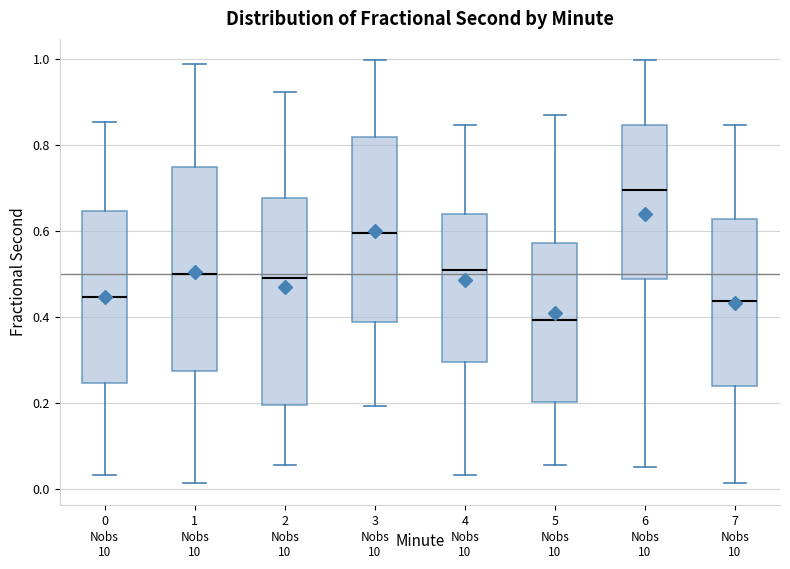

Reading left to right, transcribe this box plot: for each box, give where its median line is, the range the box spans, and where its two whiskers end, as read against the y-axis. The values are not printed on the chart, so give them approximately, as read against the axis.

0: median 0.44, box 0.24 to 0.64, whiskers 0.04 to 0.86
1: median 0.50, box 0.28 to 0.74, whiskers 0.02 to 0.98
2: median 0.50, box 0.20 to 0.68, whiskers 0.06 to 0.92
3: median 0.60, box 0.38 to 0.82, whiskers 0.20 to 1.00
4: median 0.52, box 0.30 to 0.64, whiskers 0.04 to 0.84
5: median 0.40, box 0.20 to 0.58, whiskers 0.06 to 0.86
6: median 0.70, box 0.48 to 0.84, whiskers 0.06 to 1.00
7: median 0.44, box 0.24 to 0.62, whiskers 0.02 to 0.84